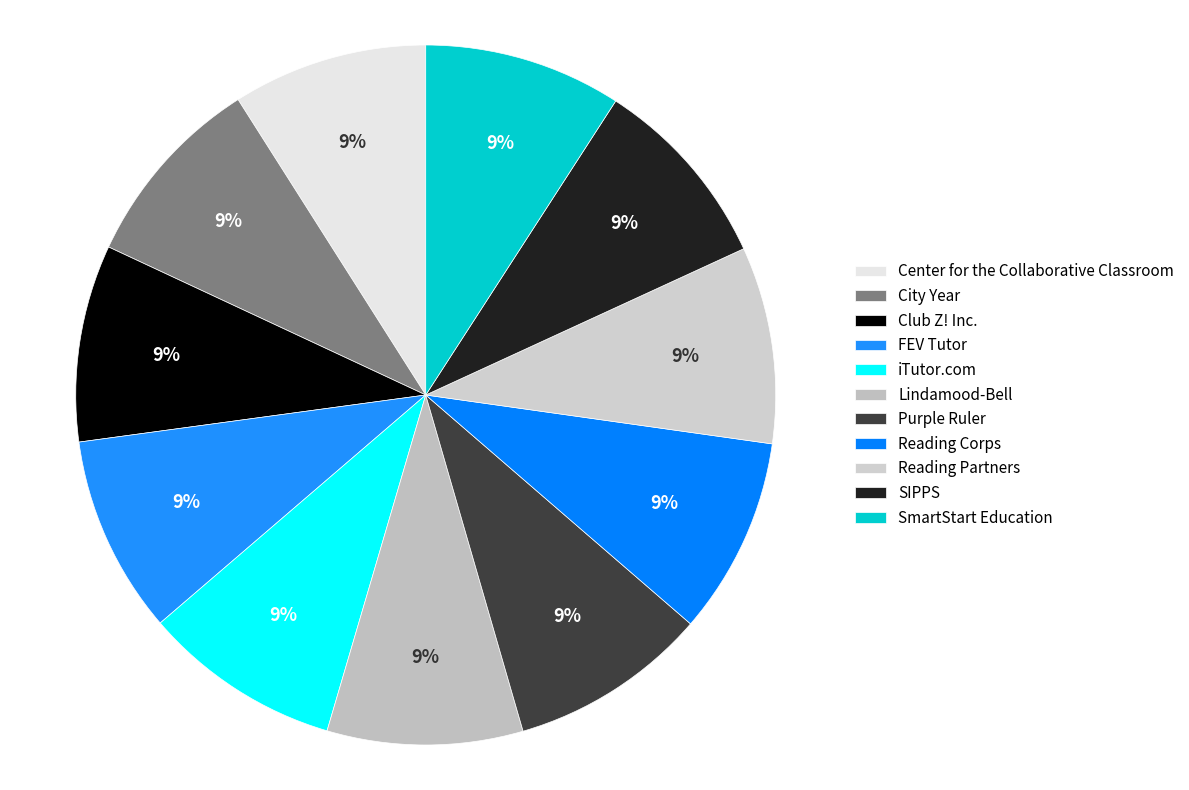

True or false: SIPPS accounts for 9% of the total.

True